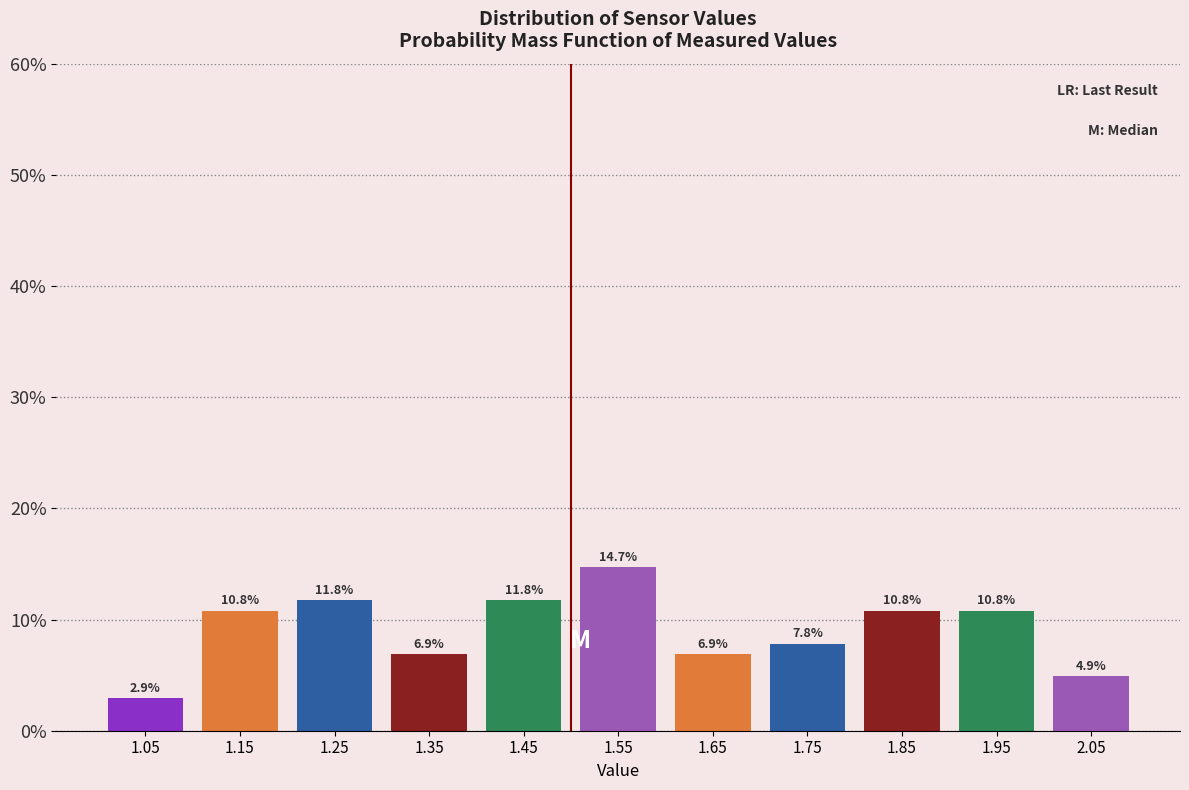

Reading left to right, transcribe this chart: for each bar, give the range it covers on the x-axis and its height.

1.0 to 1.1: 2.9
1.1 to 1.2: 10.8
1.2 to 1.3: 11.8
1.3 to 1.4: 6.9
1.4 to 1.5: 11.8
1.5 to 1.6: 14.7
1.6 to 1.7: 6.9
1.7 to 1.8: 7.8
1.8 to 1.9: 10.8
1.9 to 2.0: 10.8
2.0 to 2.1: 4.9